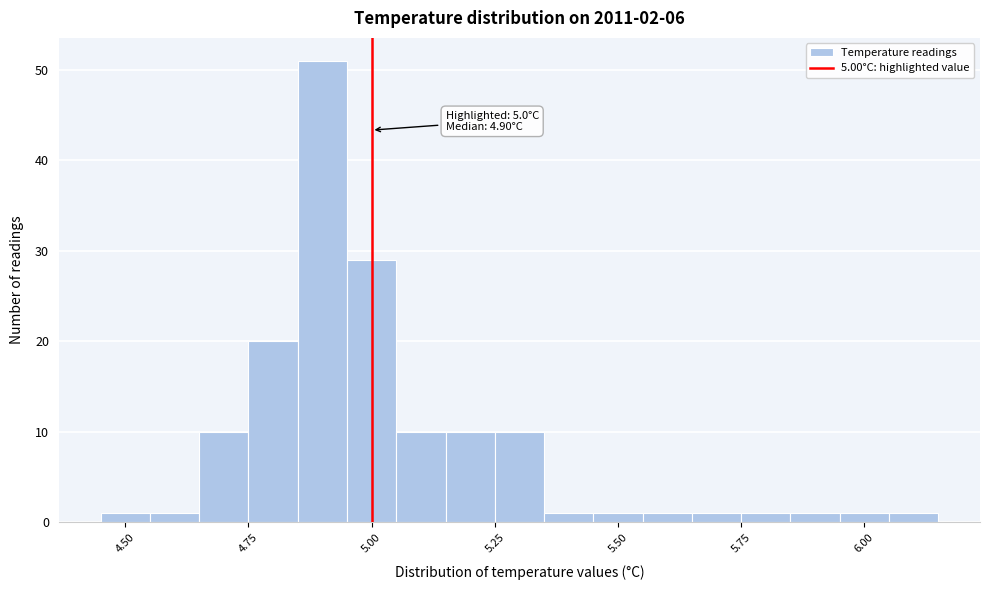

Read against the x-axis, roughly where is the centre of the tallest bar?

4.90